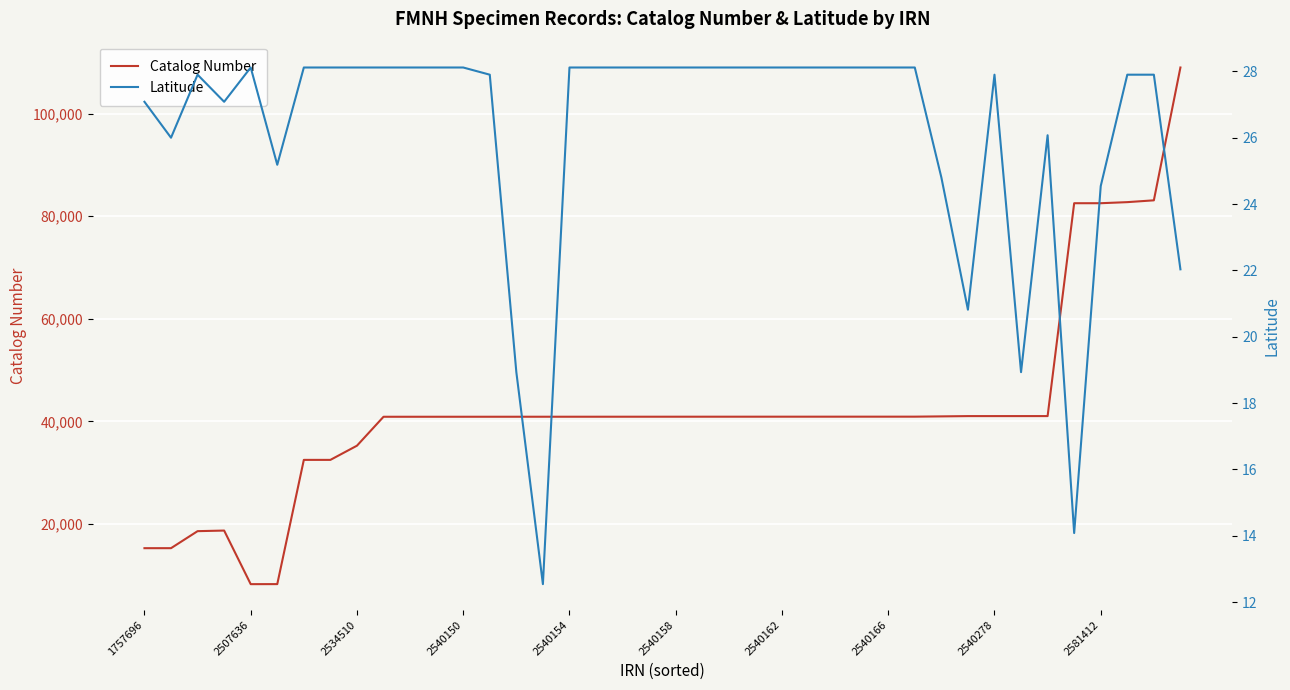

Is it true that Catalog Number equals 40924 at 2540150?

True